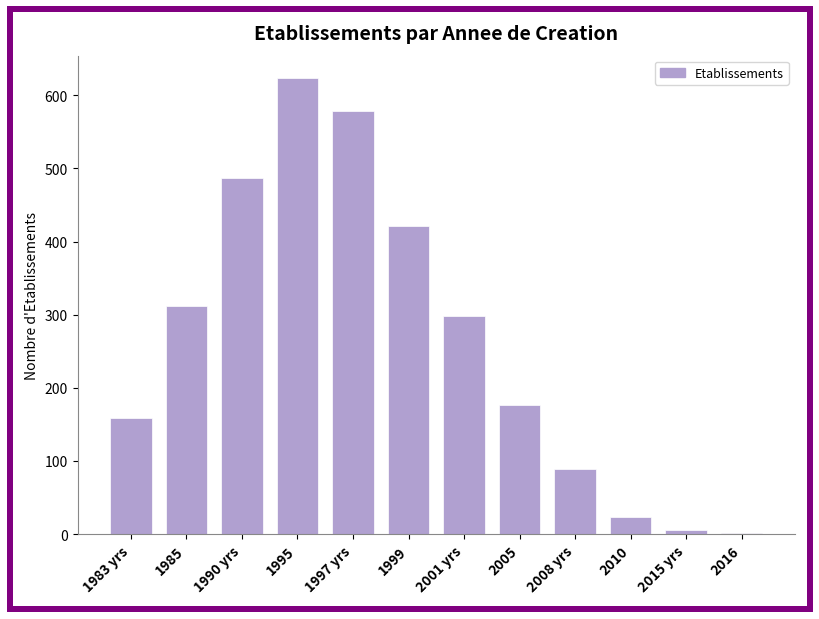

Reading left to right, transcribe all the data shown in this chart.

1983 yrs=159	1985=312	1990 yrs=487	1995=623	1997 yrs=578	1999=421	2001 yrs=298	2005=176	2008 yrs=89	2010=24	2015 yrs=5	2016=1